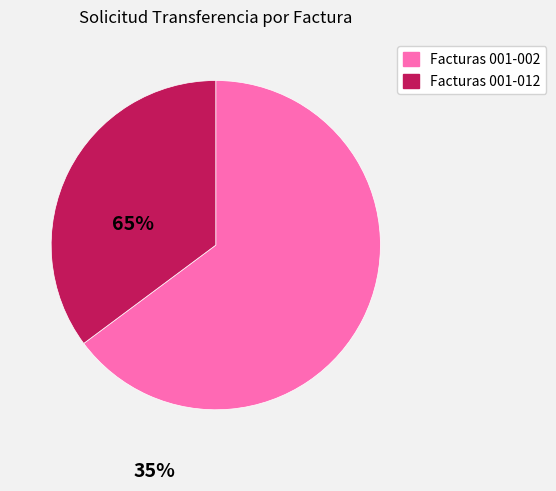

True or false: Facturas 001-012 accounts for 21% of the total.

False